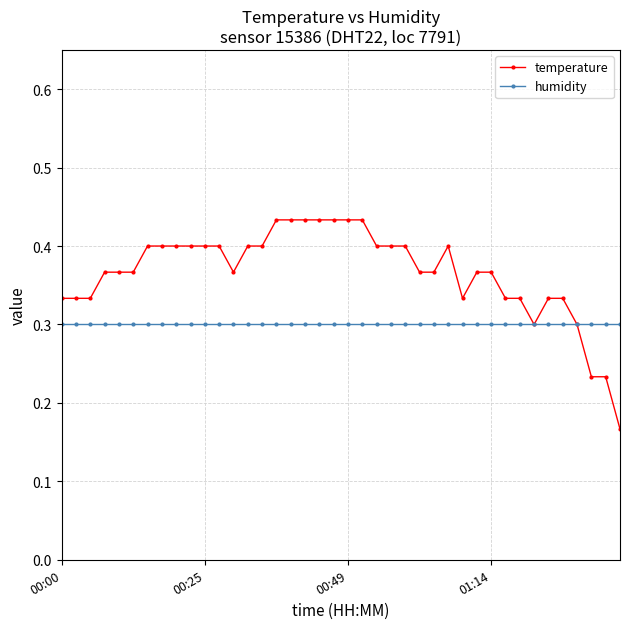

Which series has the largest total across all categories?

temperature